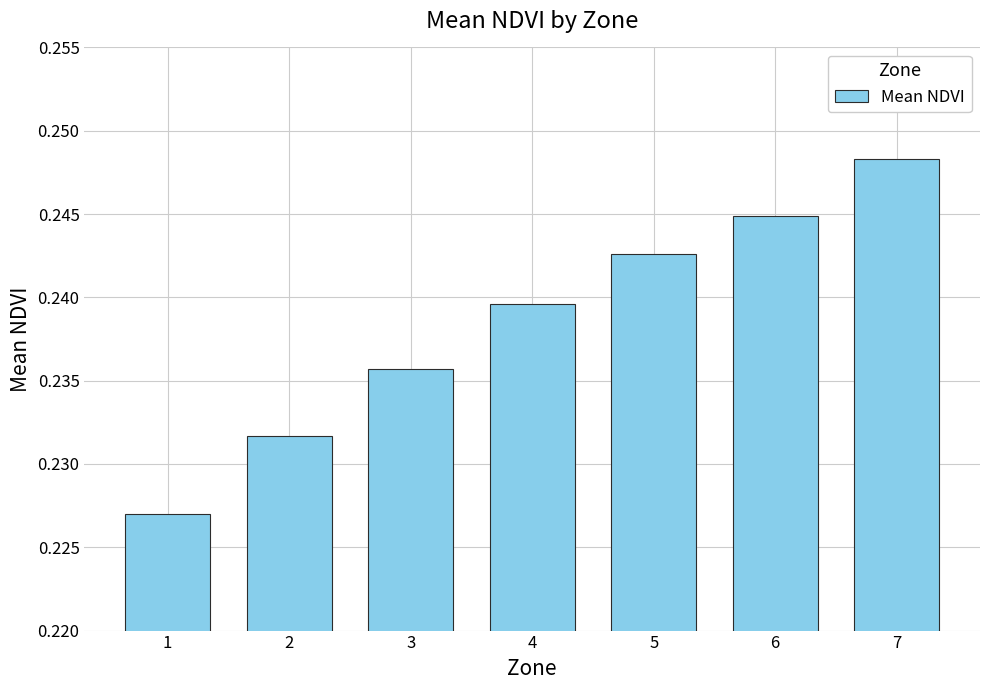

Between 5 and 3, which is larger?

5